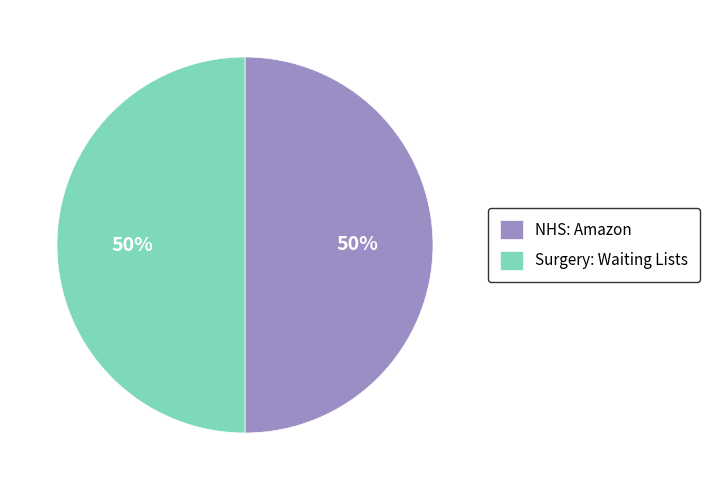

Is it true that Surgery: Waiting Lists is 41% of the pie?

False